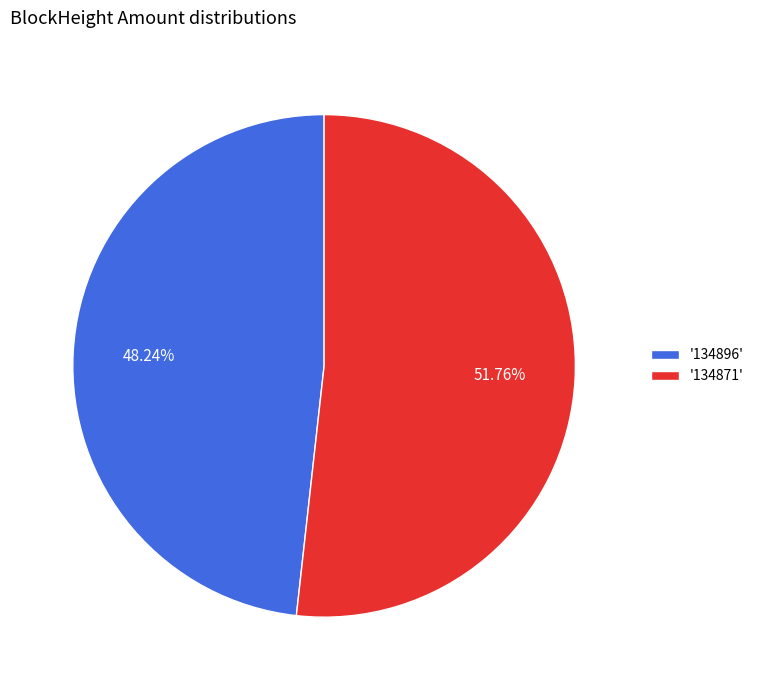

Rank the categories by value from highest to lowest.

'134871', '134896'